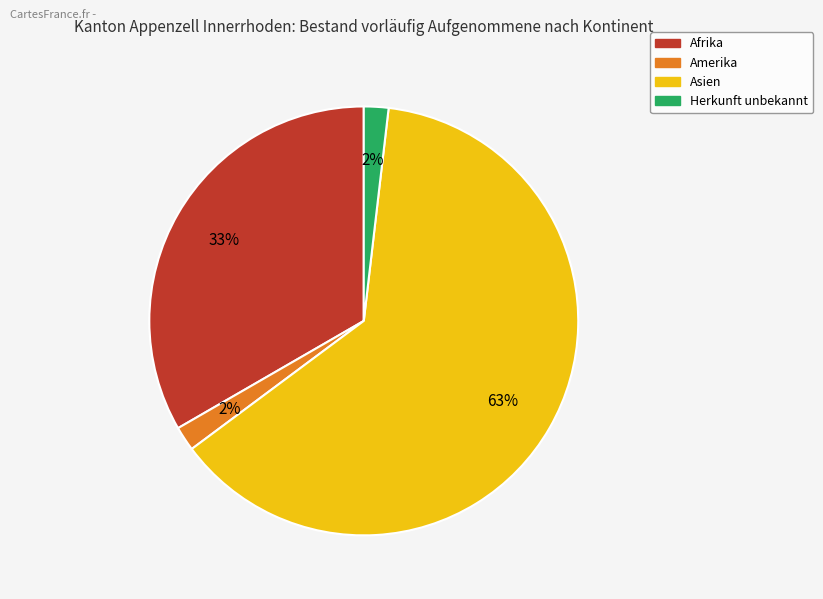

To the nearest percent, what is the difference between the largest and smallest slice percentages?

61%